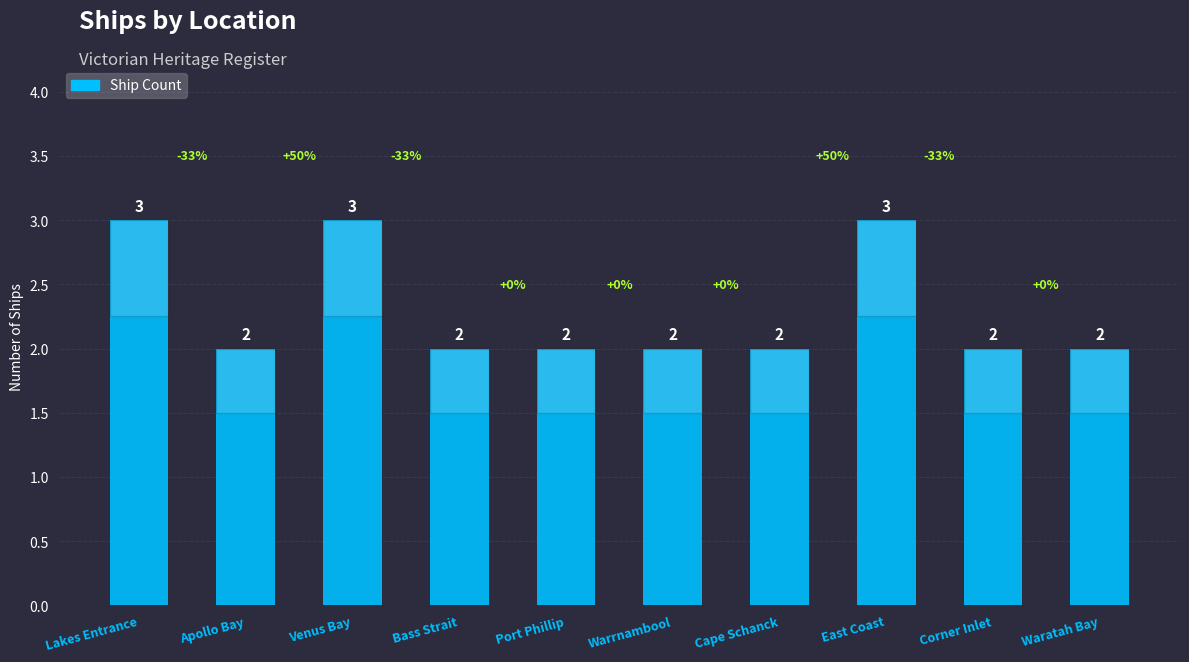

What is the sum of the values at Bass Strait and Cape Schanck?

4